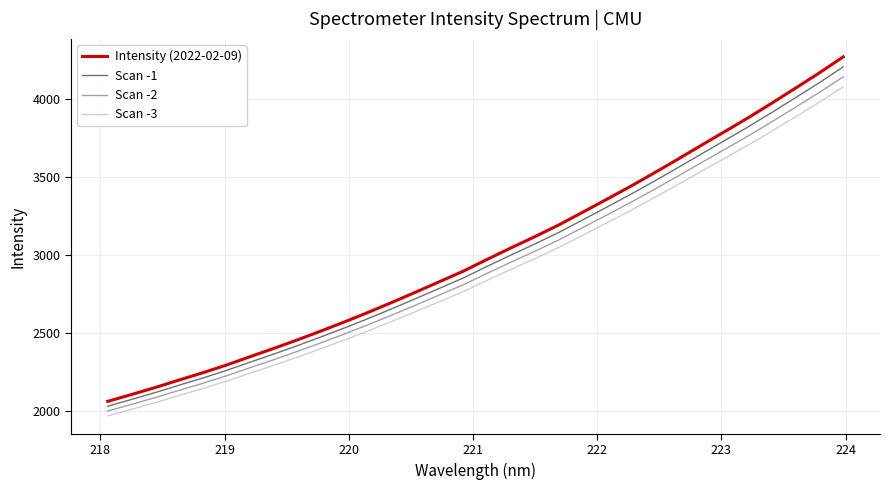

Which series has the widest spread of values?

Intensity (2022-02-09)